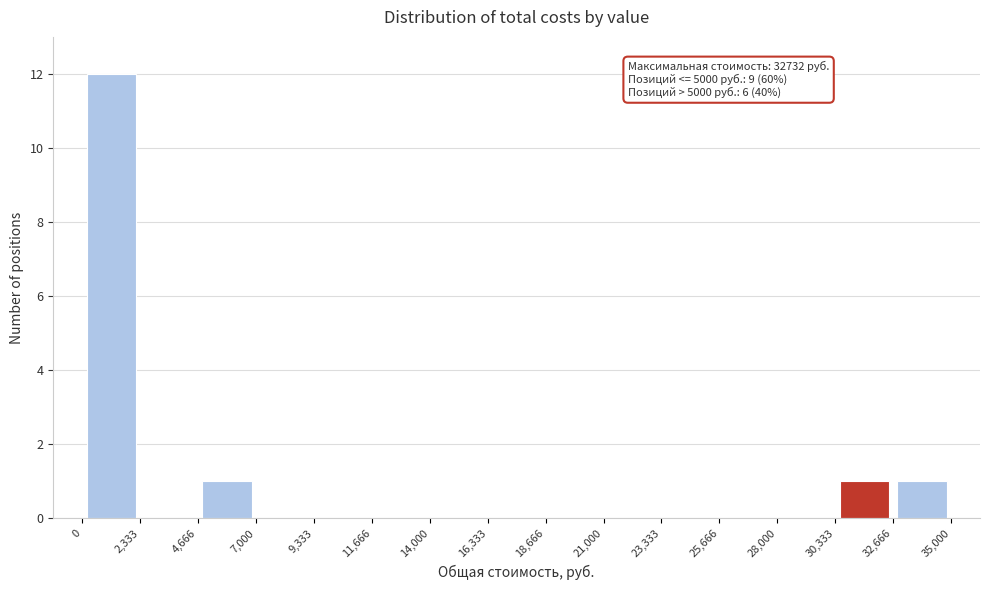

Which range on the x-axis has the tallest bar?

0 to 2,333